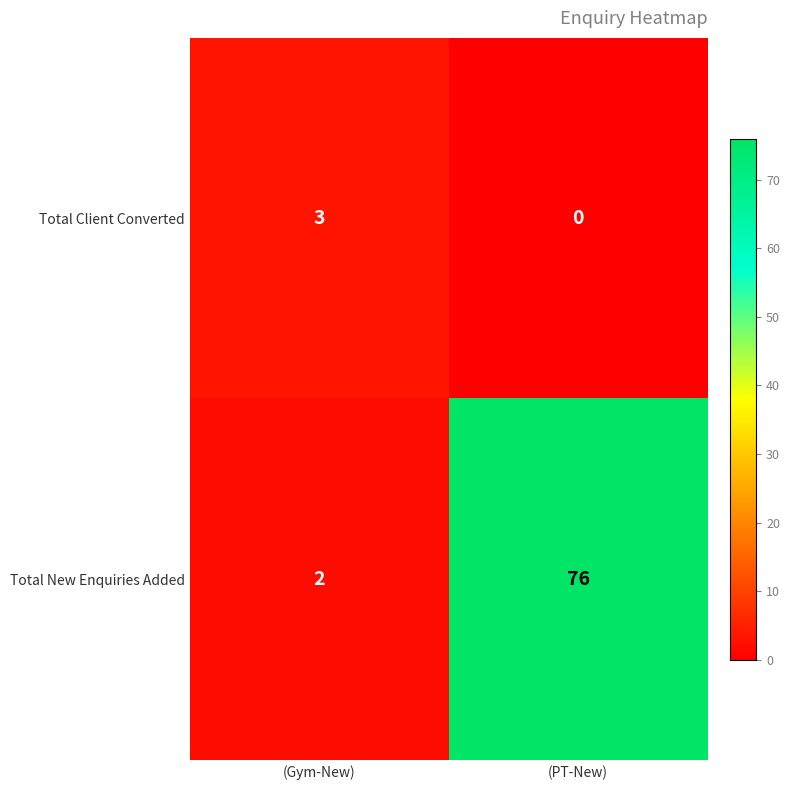

Which series has the largest total across all categories?

Total New Enquiries Added